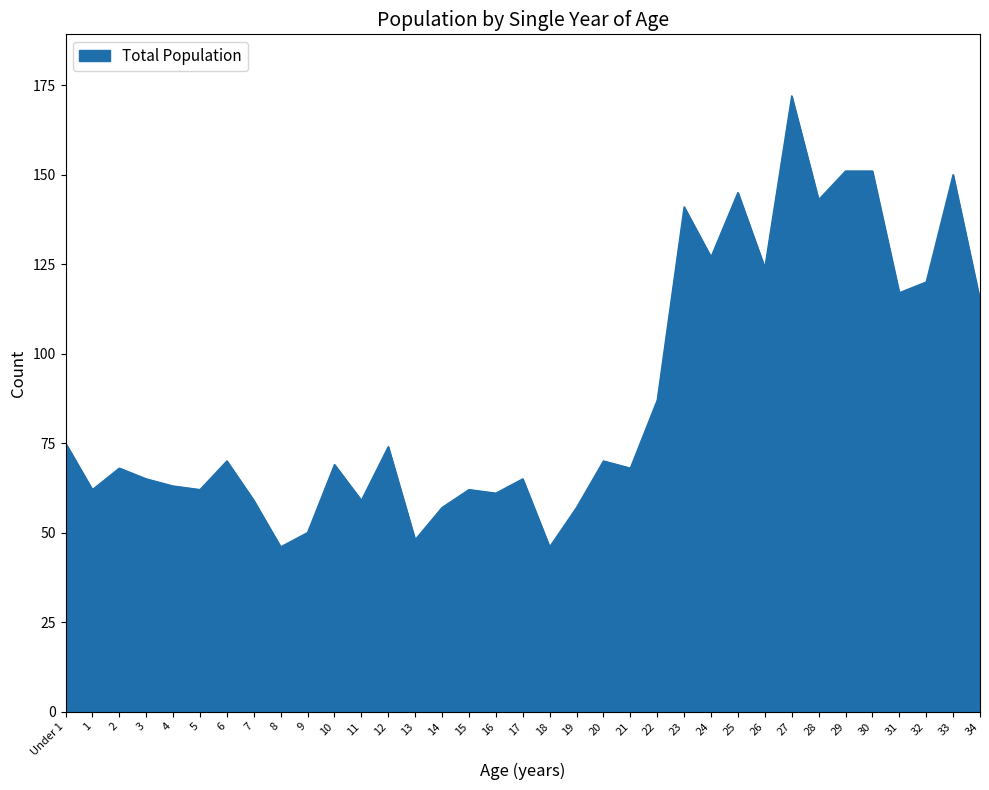

The value at 15 is 62. True or false?

True